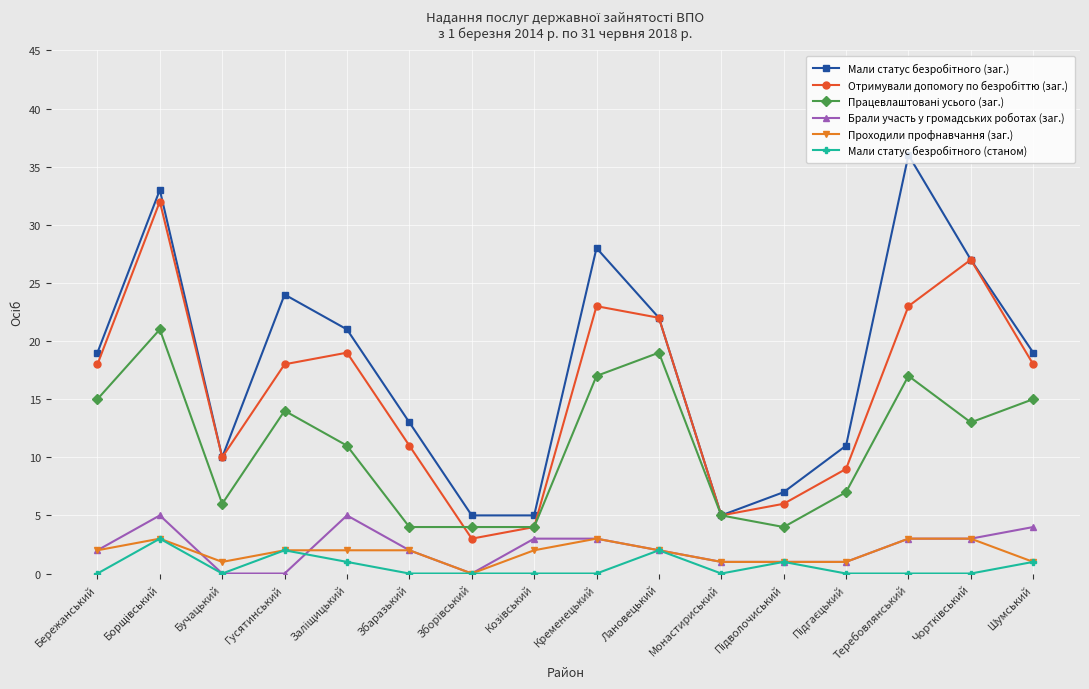

What is the difference between the maximum and minimum values in the Проходили профнавчання (заг.) series?

3